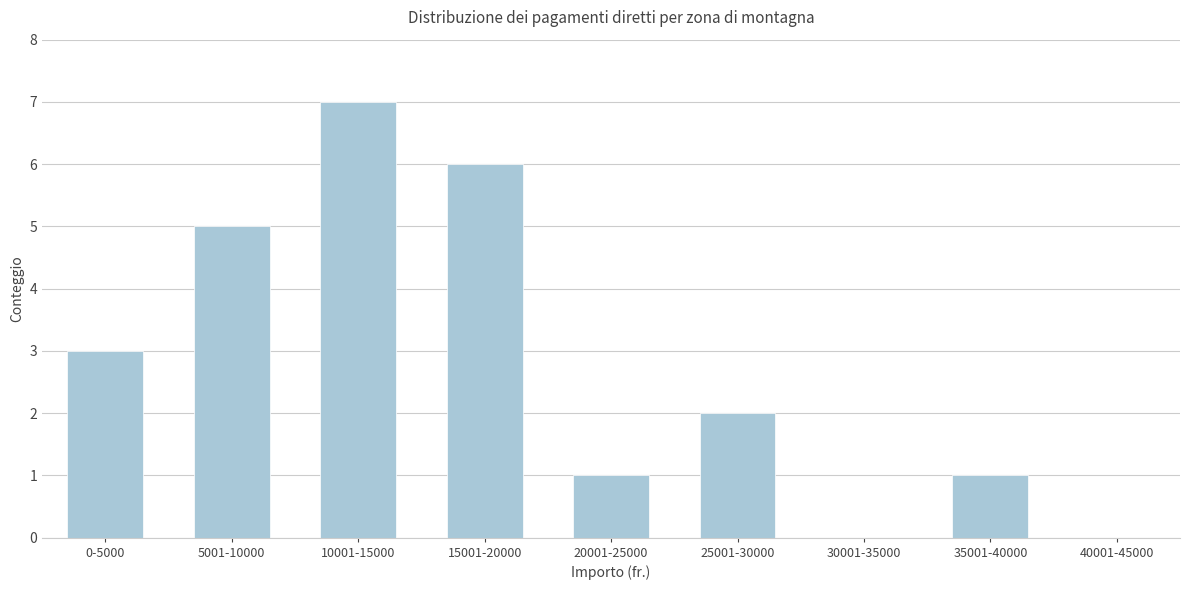

Reading left to right, what are all the values shown in this chart?

0-5000=3	5001-10000=5	10001-15000=7	15001-20000=6	20001-25000=1	25001-30000=2	30001-35000=0	35001-40000=1	40001-45000=0